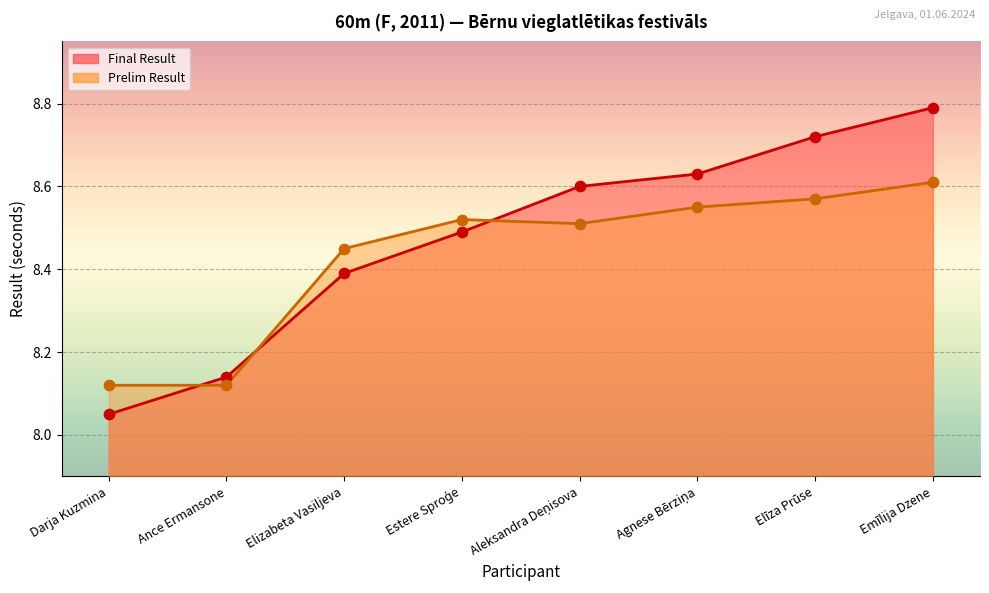

Is the value of Final Result at Elizabeta Vasiljeva greater than the value of Prelim Result at Aleksandra Deņisova?

No